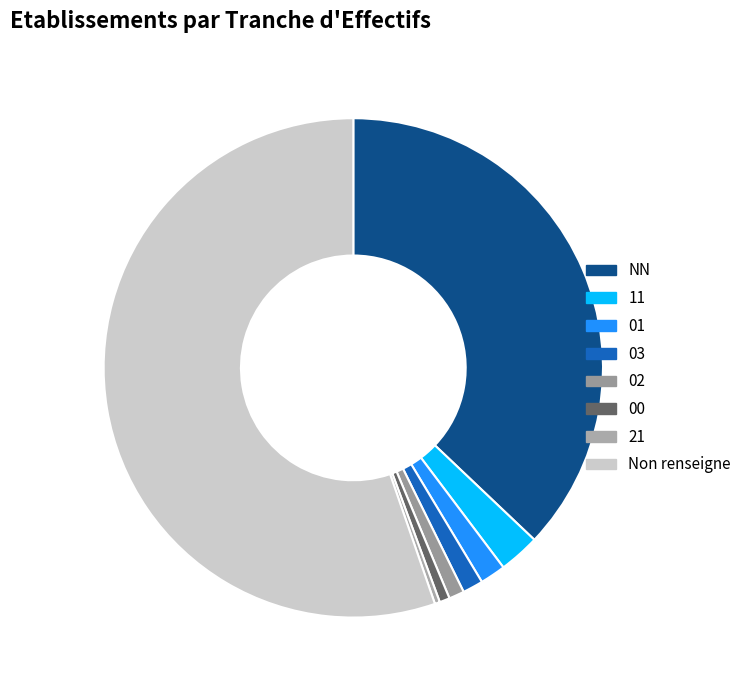

To the nearest percent, what portion does 00 represent?

1%